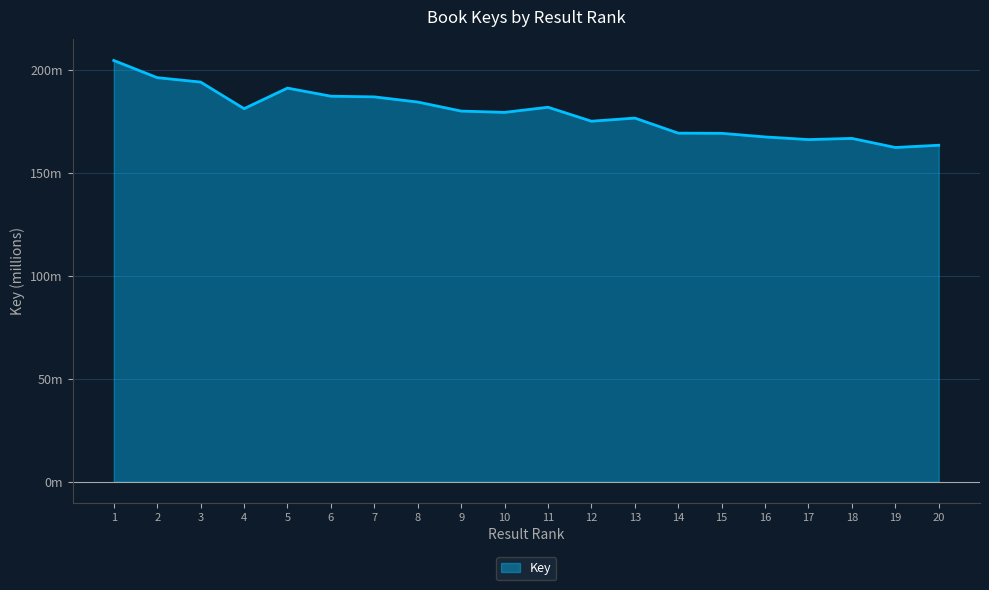

What is the ratio of the value at 20 to the value at 10?

0.9